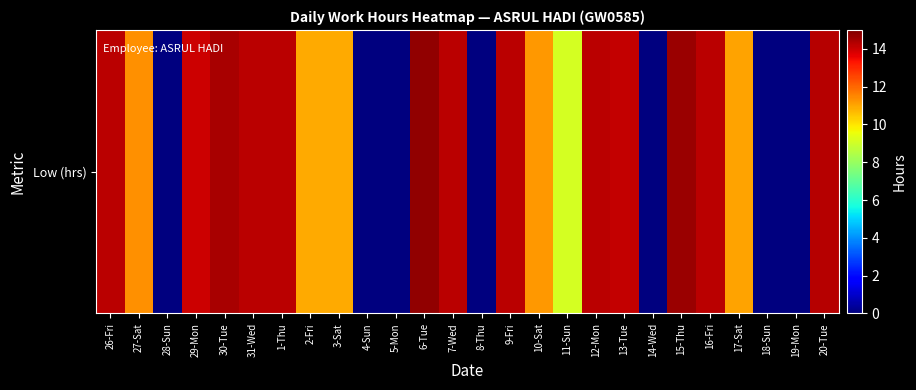

What is the sum of the values at 2-Fri and 30-Tue?

25.4